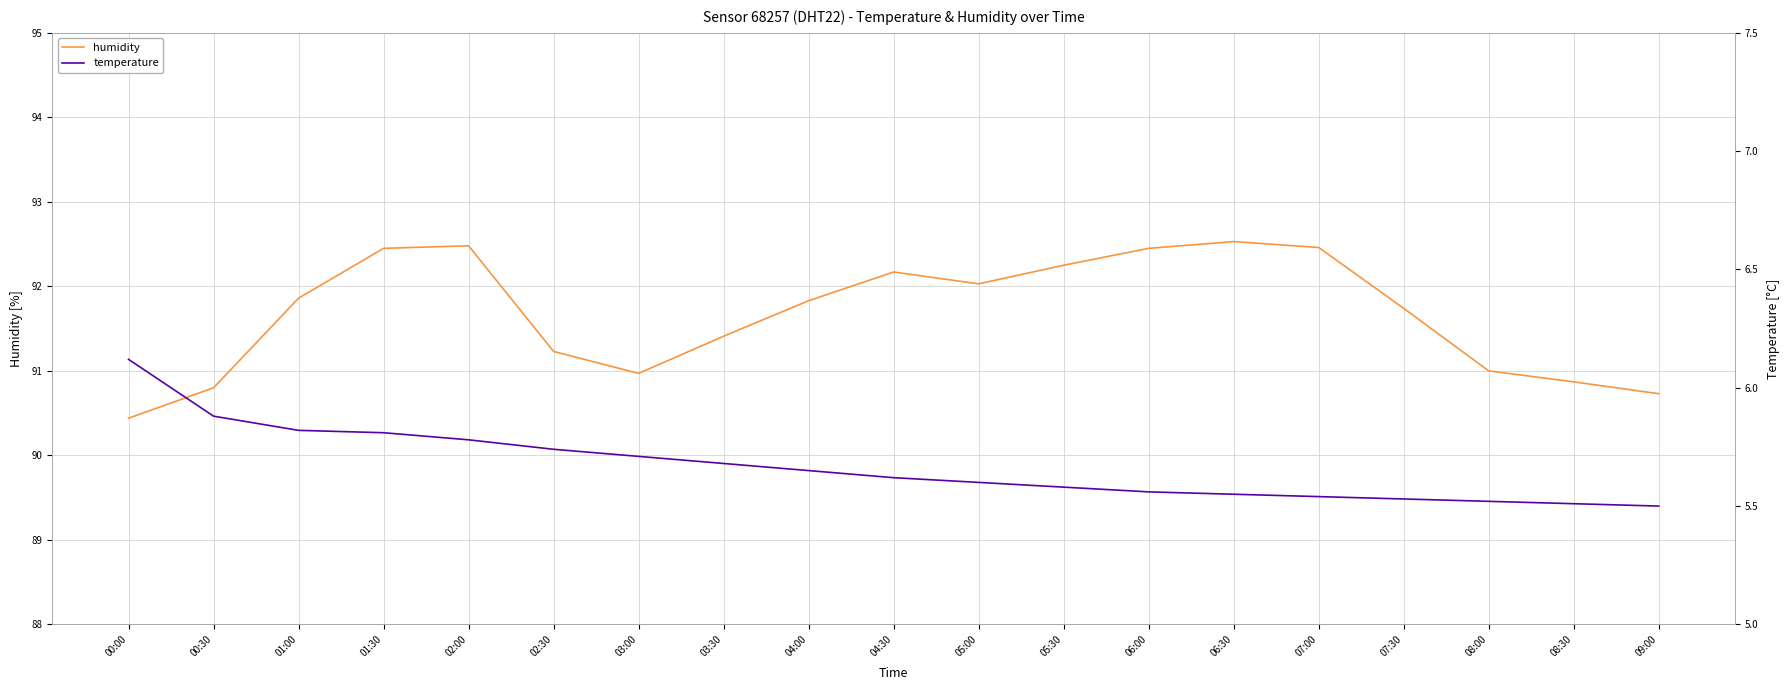

What is the sum of all temperature values?

107.7